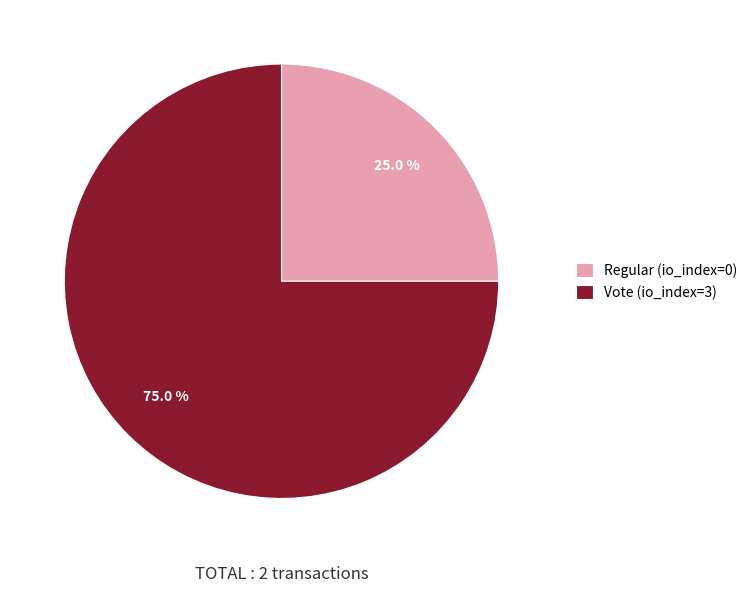

Which has a higher value, Regular (io_index=0) or Vote (io_index=3)?

Vote (io_index=3)